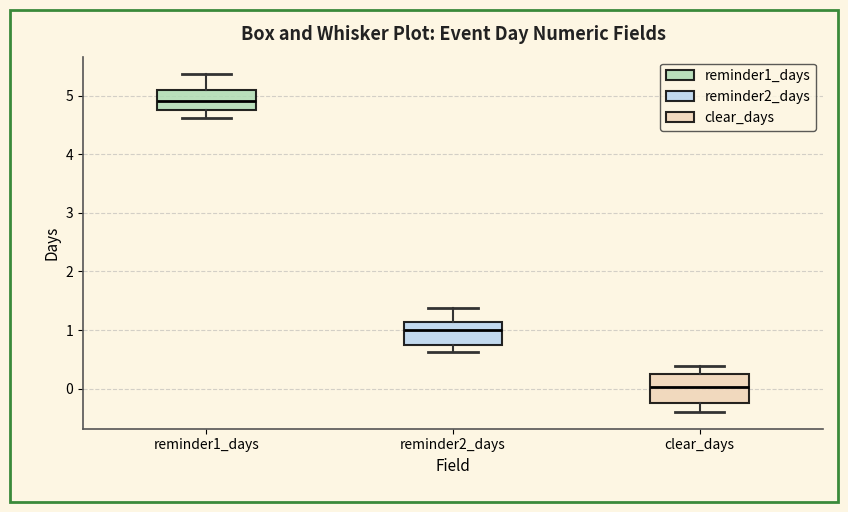

Reading left to right, read every box against the y-axis: the position of its median line, the range the box covers, and the ends of its whiskers. The values are not printed on the chart, so give them approximately, as read against the axis.

reminder1_days: median 4.9, box 4.7 to 5.1, whiskers 4.6 to 5.4
reminder2_days: median 1.0, box 0.7 to 1.1, whiskers 0.6 to 1.4
clear_days: median 0.0, box -0.2 to 0.3, whiskers -0.4 to 0.4